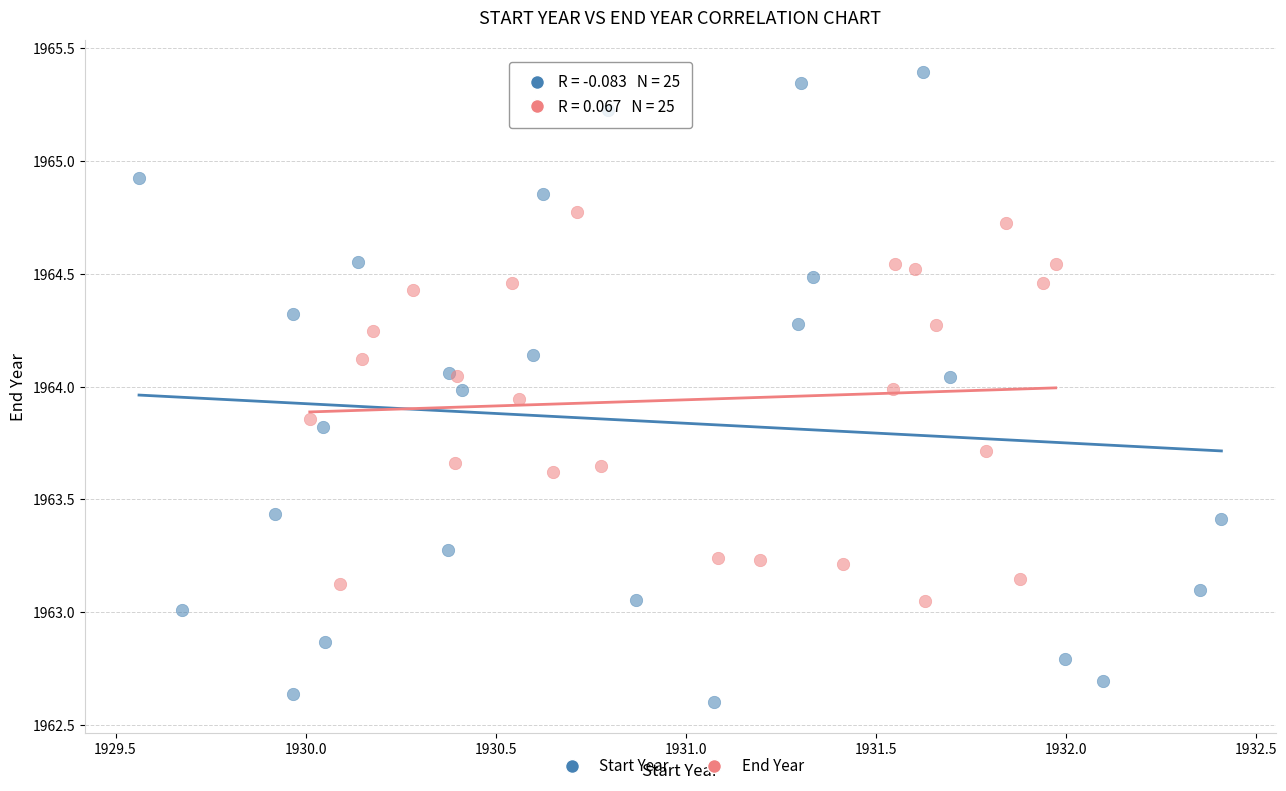

Which series contains the highest Y value?

Start Year